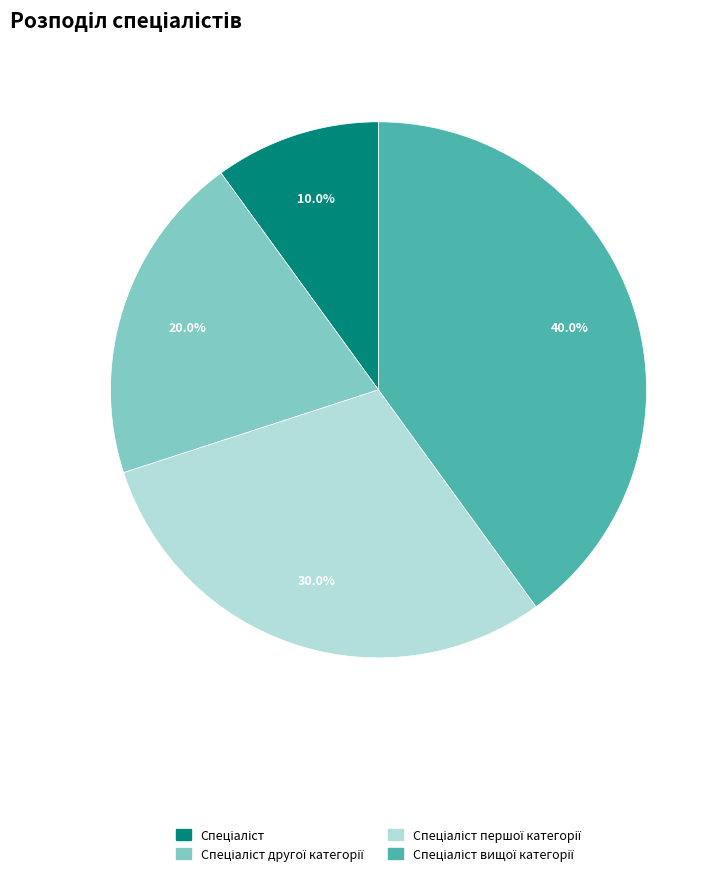

Is there a majority slice in this chart?

No